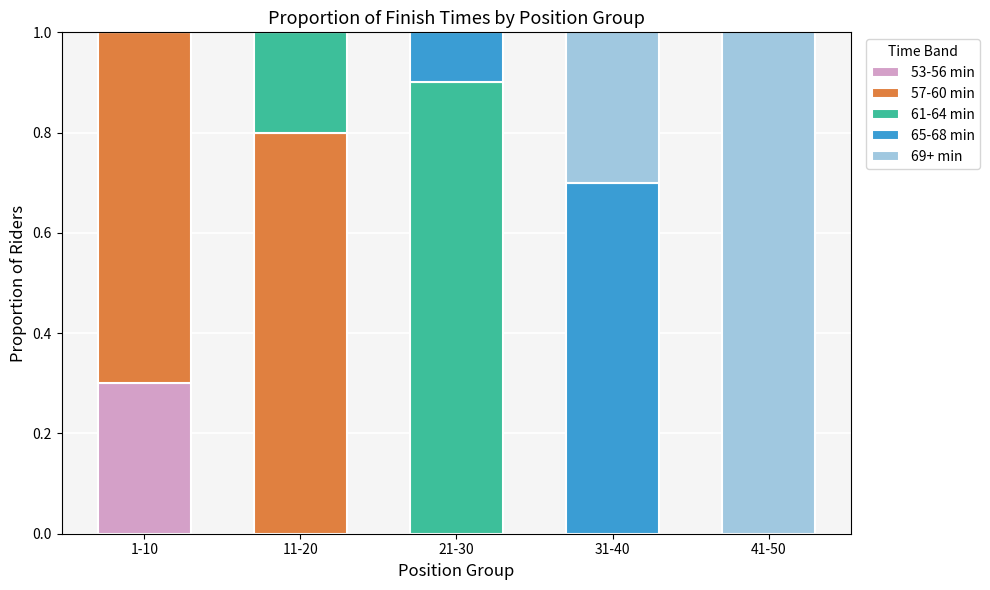

How many distinct data groups are displayed?

5